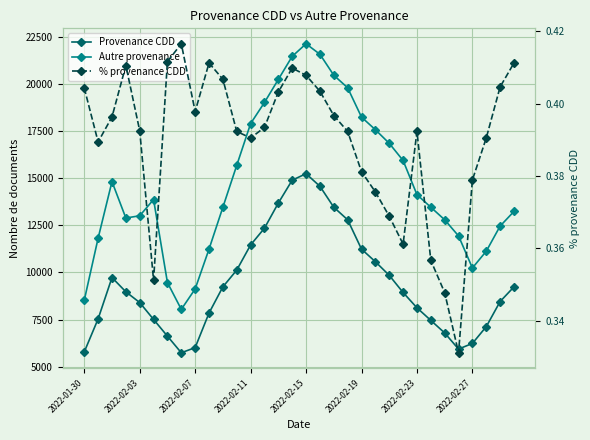

What is the smallest value displayed?

0.3